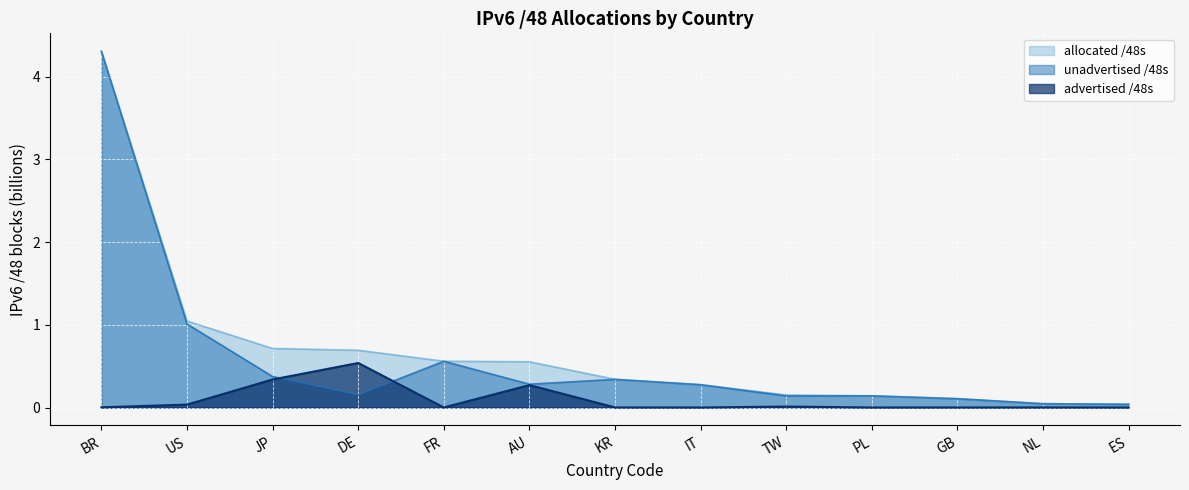

At how many categories does at least one series exceed 0?

13